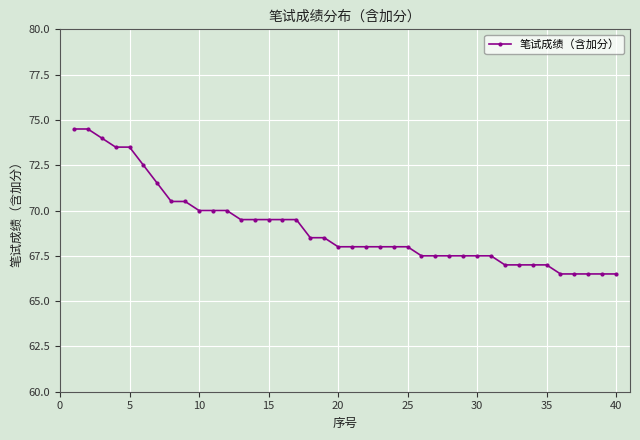

What is the maximum value shown in the chart?

74.5